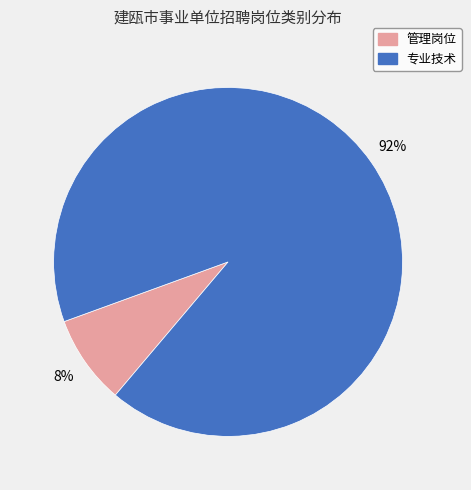

True or false: 管理岗位 accounts for 8% of the total.

True